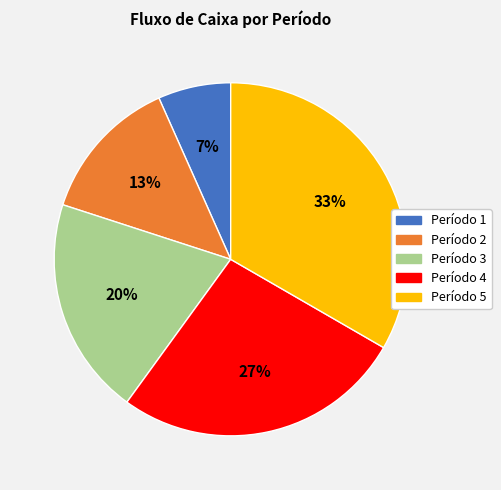

Count the number of slices in the pie.

5